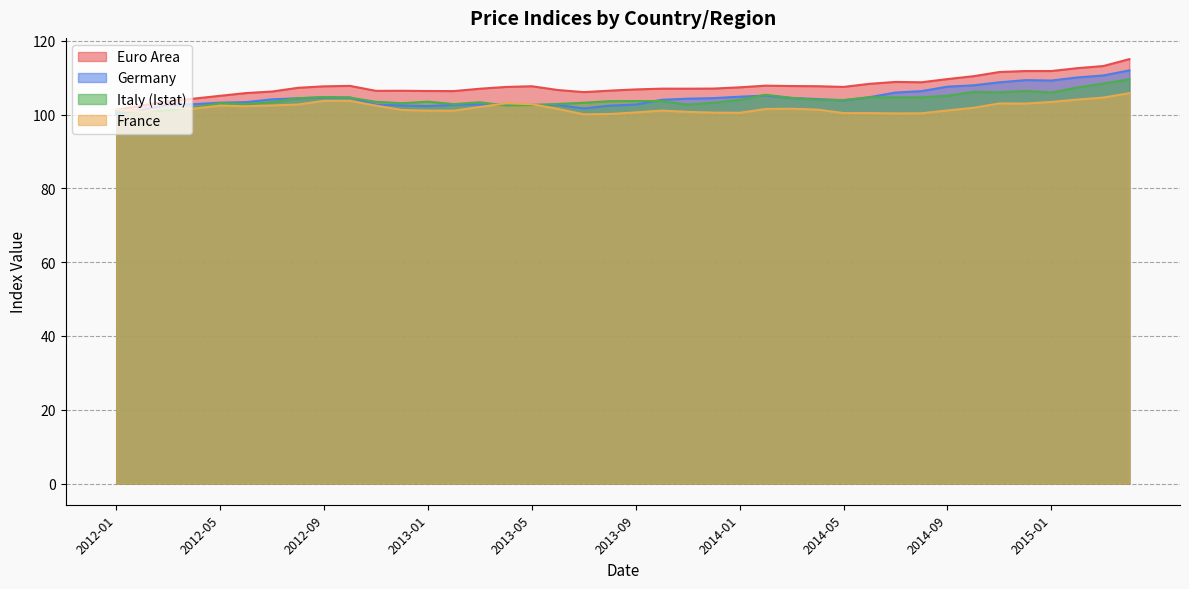

How many interior local valleys does the Italy (Istat) series have?

9